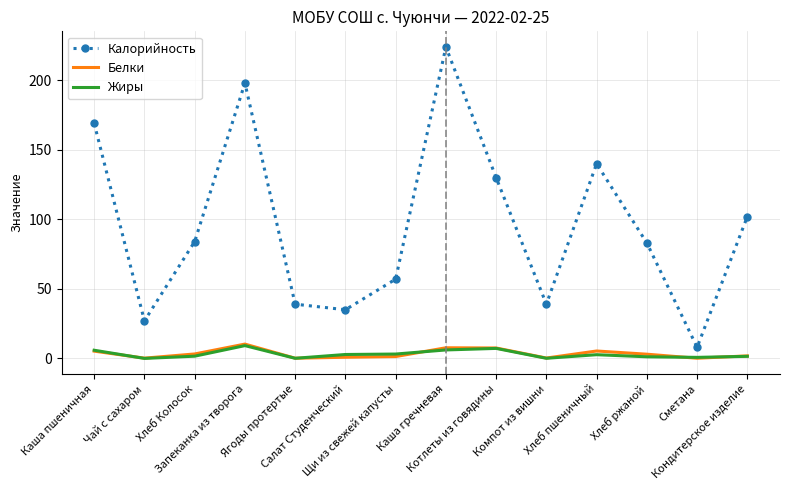

True or false: Калорийность and Жиры cross at least once.

False